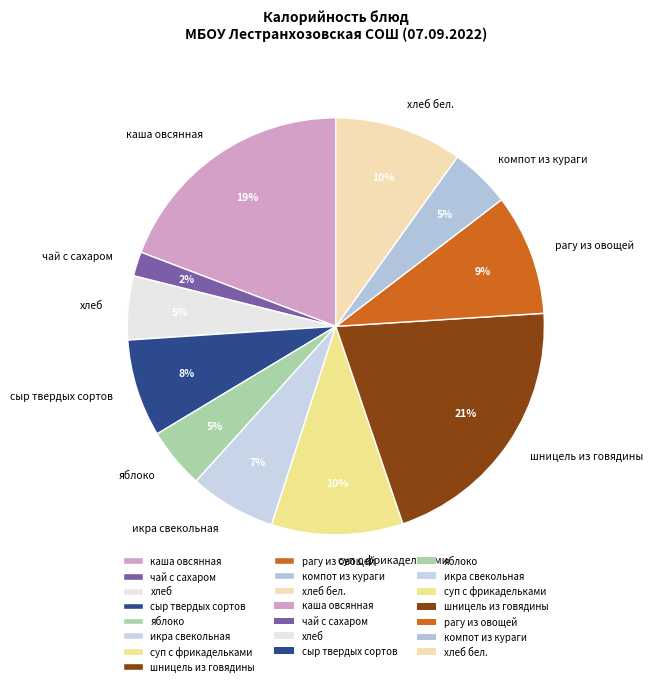

Is it true that икра свекольная is 7% of the pie?

True